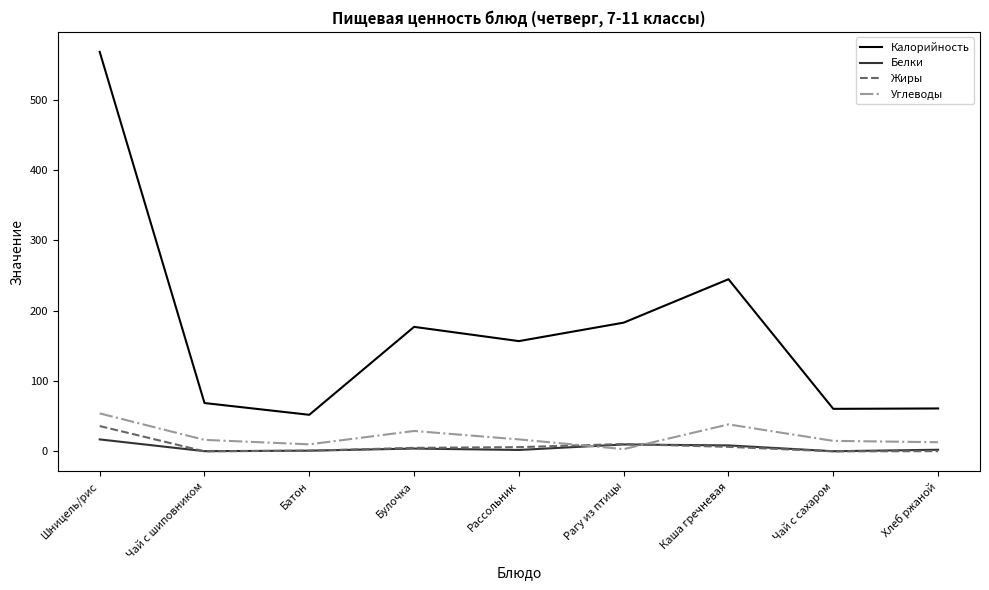

The value of Белки at Чай с шиповником is 0.3. True or false?

True